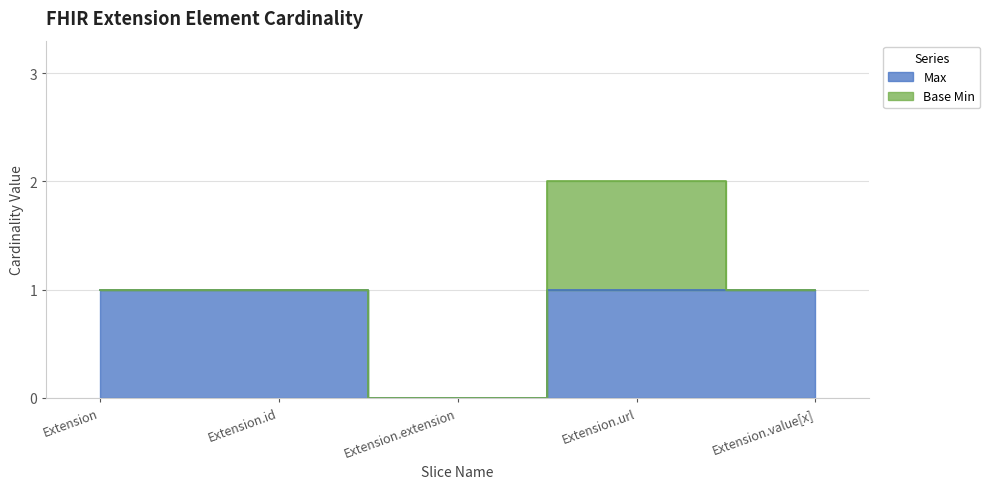

What is the maximum value shown in the chart?

1